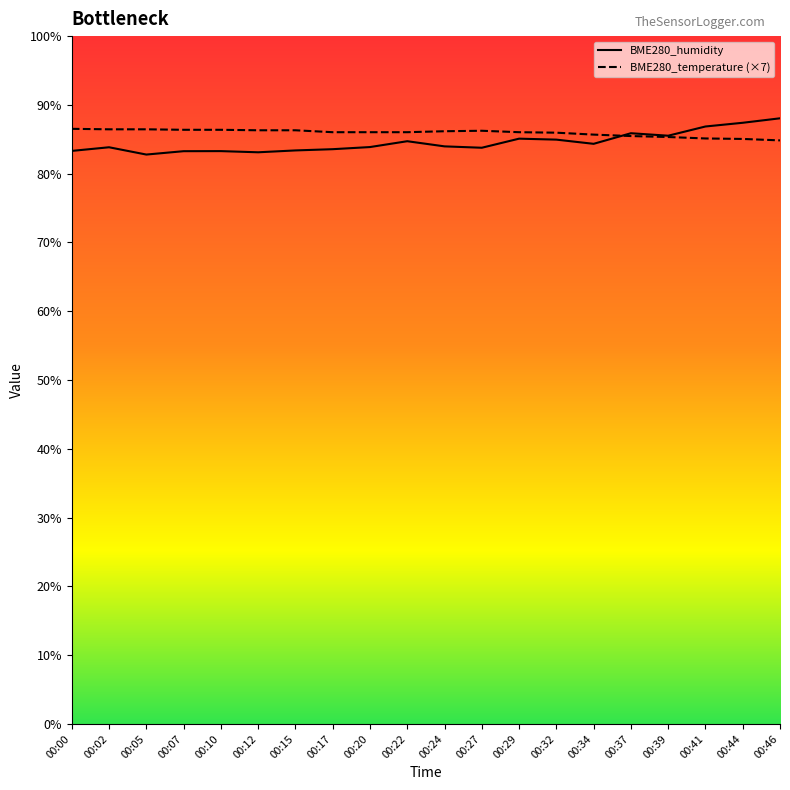

What is the difference between the highest and lowest values at 00:20?

2.2